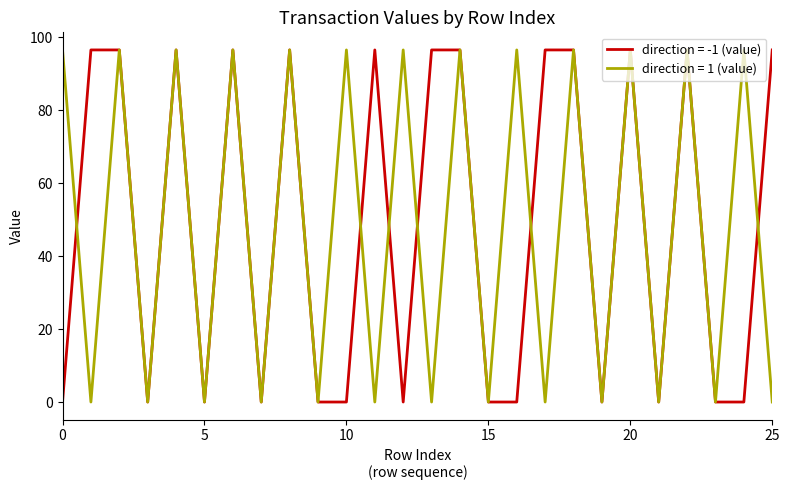

What is the greatest value displayed?

96.6